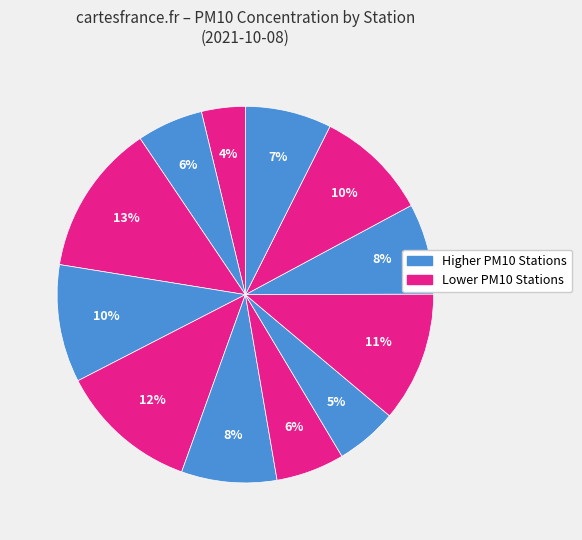

How many segments does this pie chart have?

12